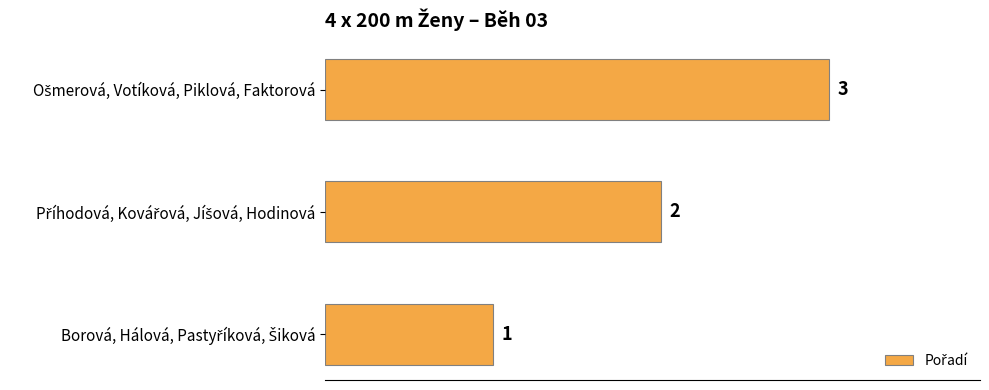

How many values are between 1 and 3?

3